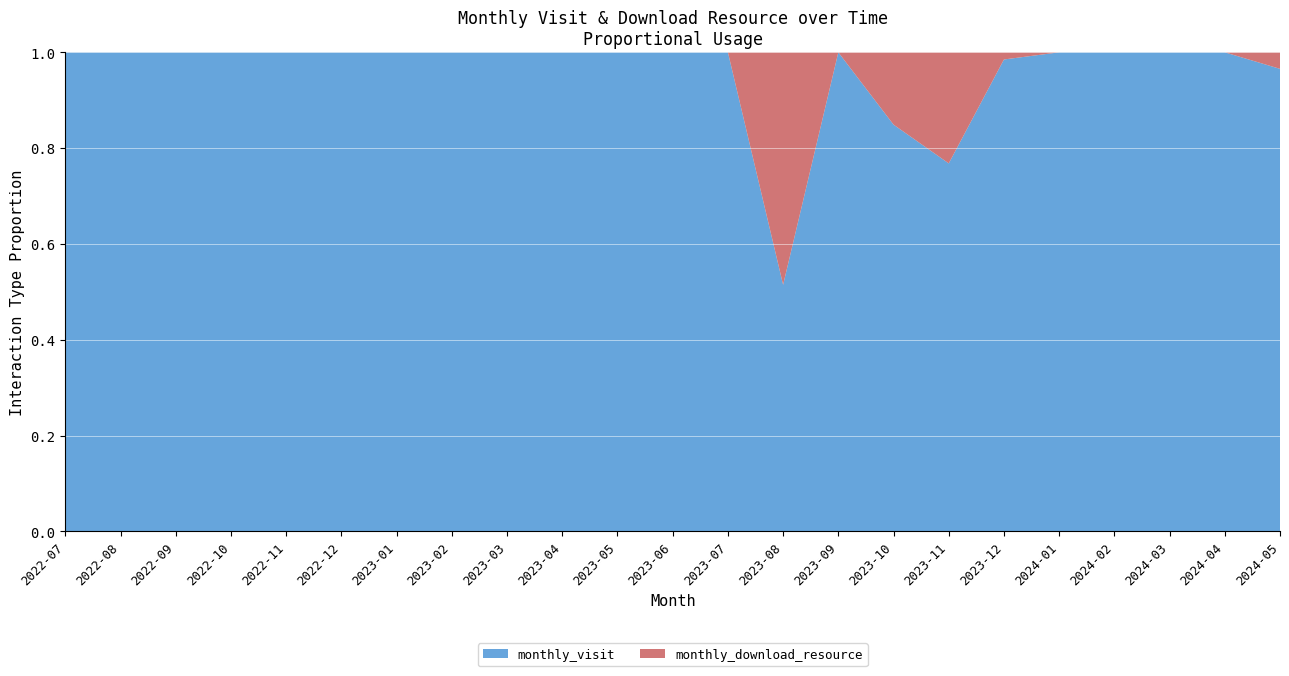

Reading left to right, extract all data points from this chart.

monthly_visit: 19	22	28	44	35	42	48	34	42	31	30	40	35	35	43	45	53	66	65	58	69	55	28
monthly_download_resource: 0	0	0	0	0	0	0	0	0	0	0	0	0	33	0	8	16	1	0	0	0	0	1